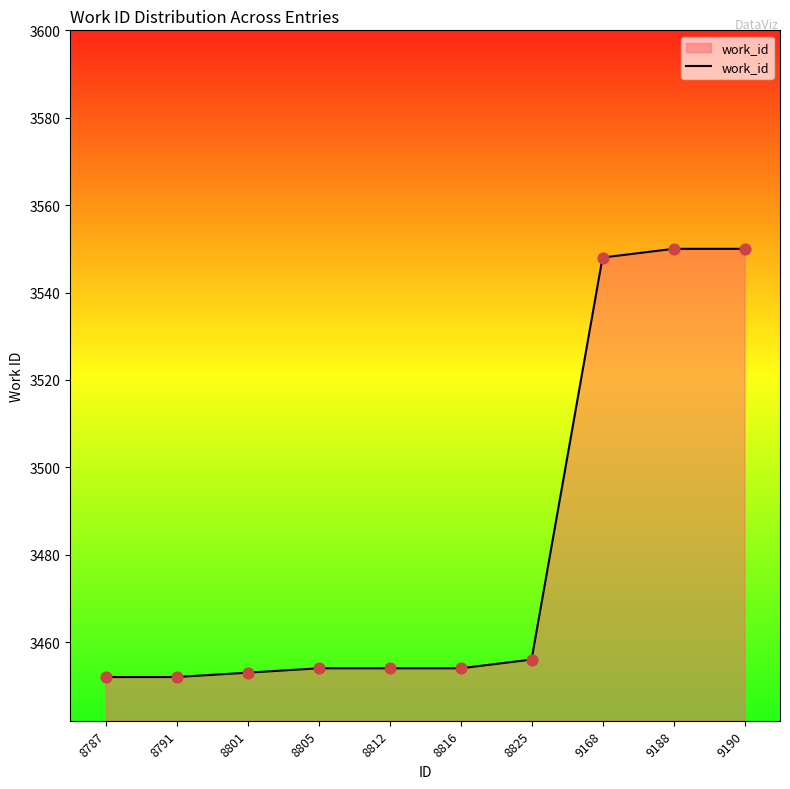

Which has a higher value, 8791 or 9188?

9188